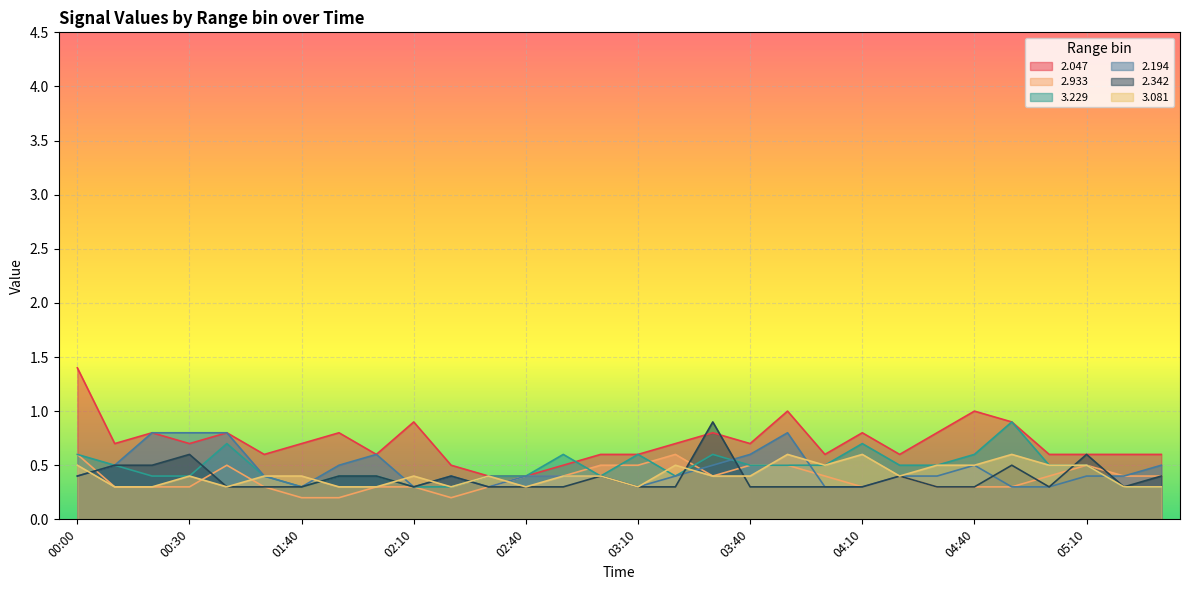

Count the number of data series in this chart.

6